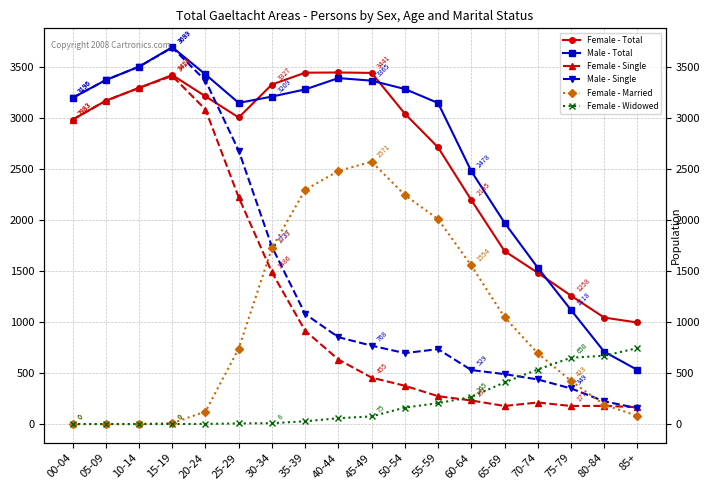

At which category is the sum across all series the highest?

15-19